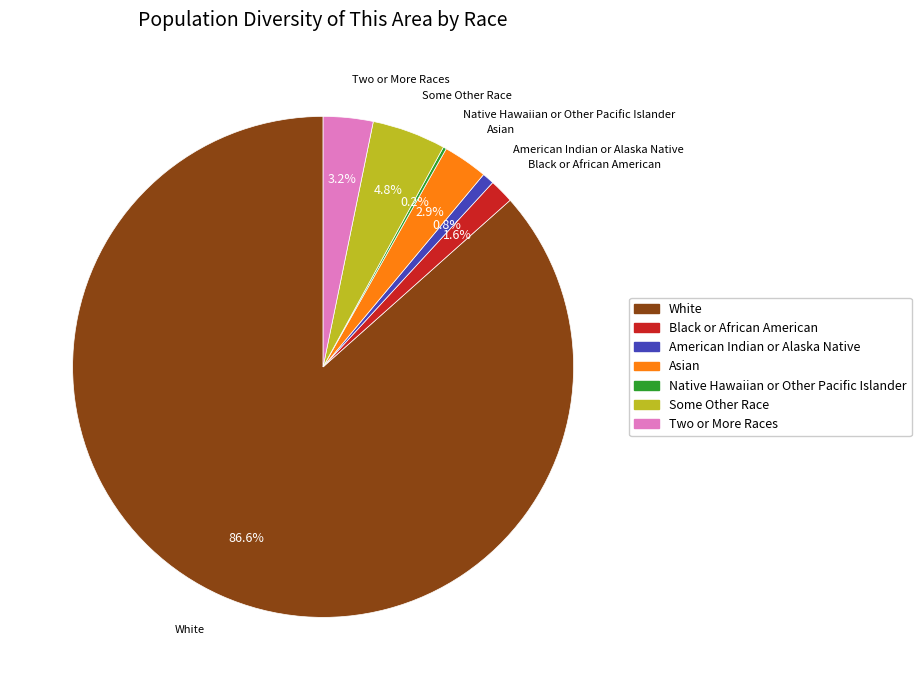

How much of the chart is everything except Two or More Races?

96.8%